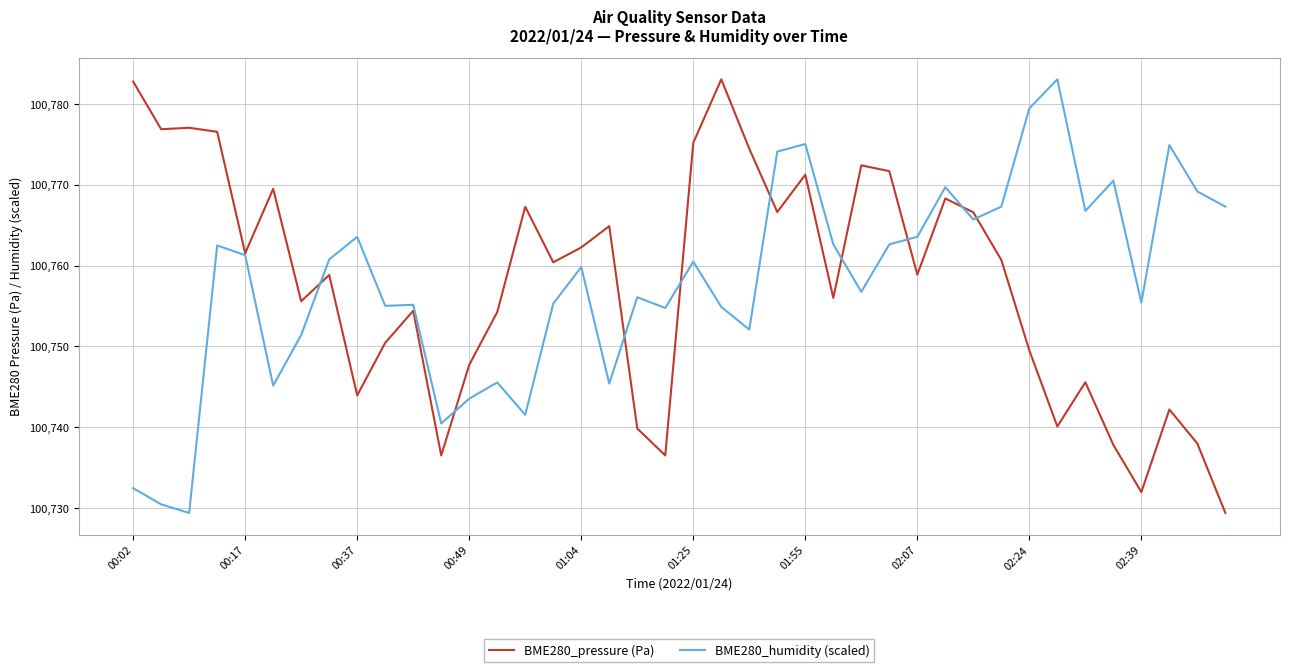

What is the smallest value displayed?

100729.4